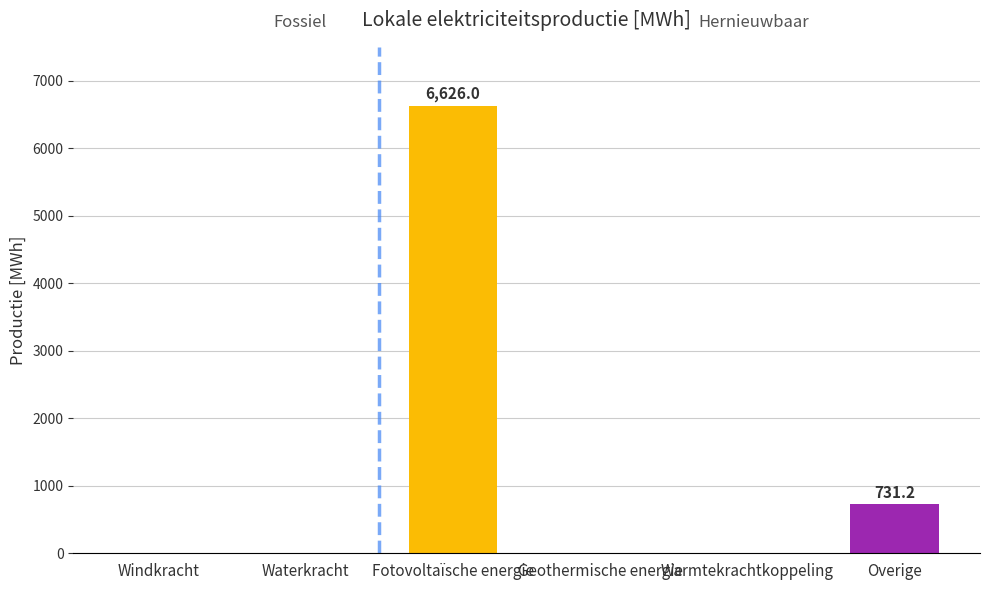

What is the average value?

1226.2